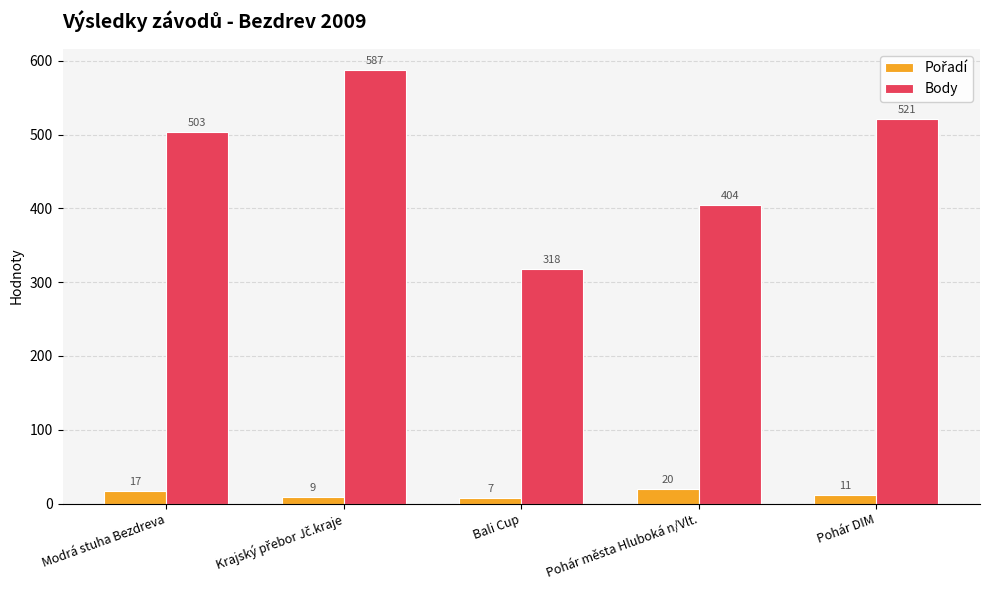

The Body series shows 775 at Modrá stuha Bezdreva. True or false?

False